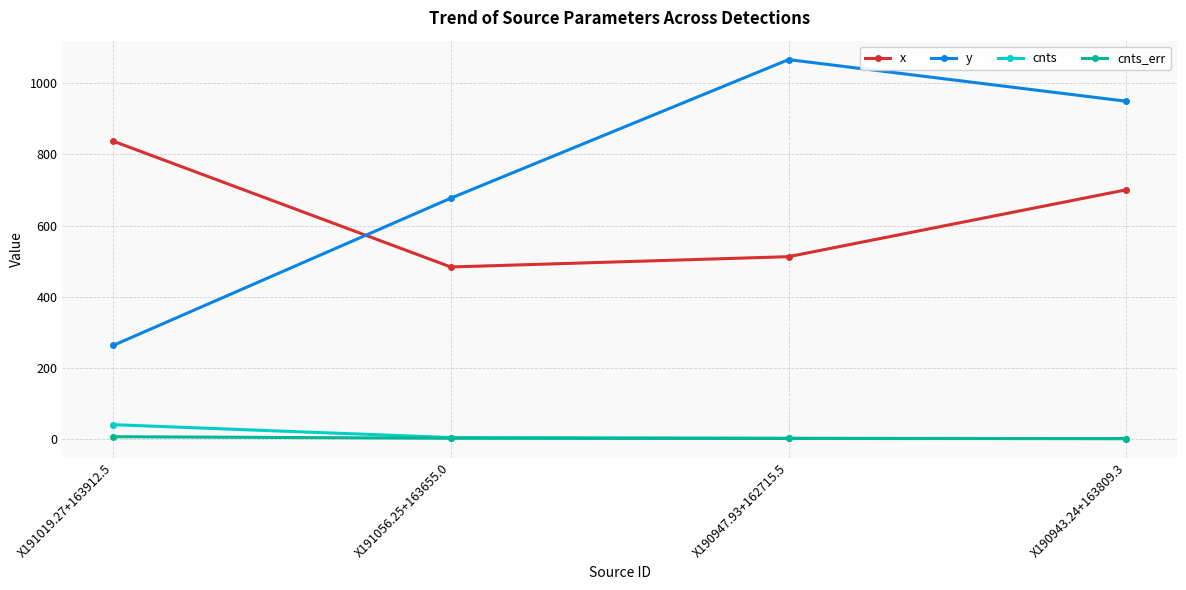

How many lines are shown in the chart?

4